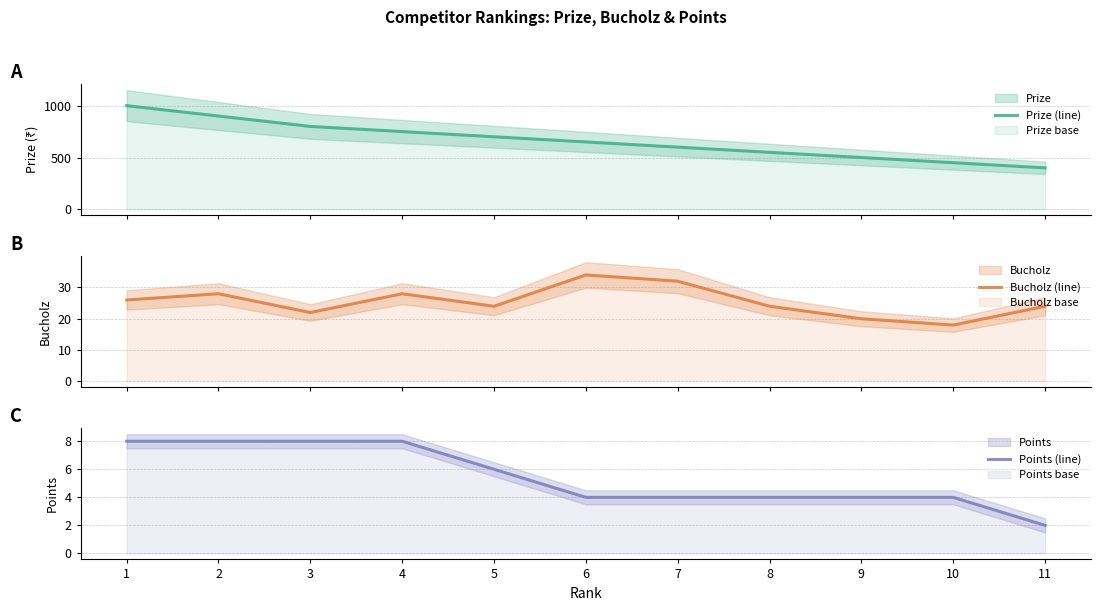

What is the lowest value of the Points (line) series?

2